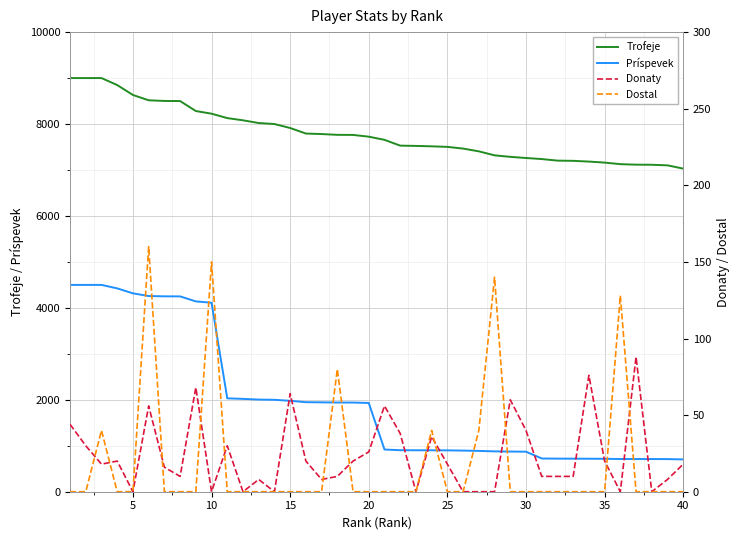

True or false: Trofeje and Príspevek intersect in this chart.

False